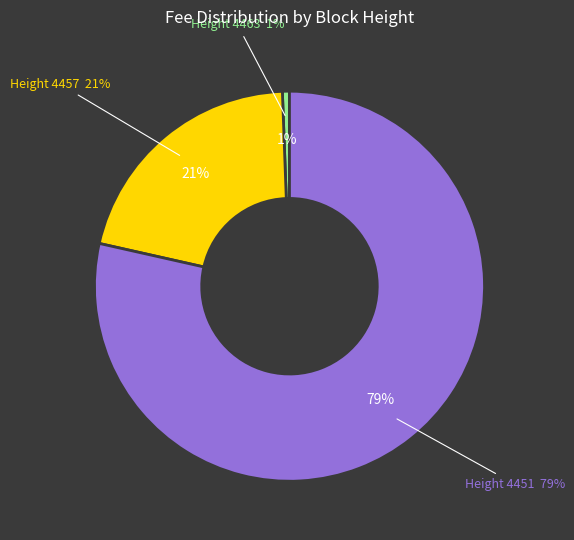

To the nearest percent, what is the difference between the 4457 and 4451 slice percentages?

58%